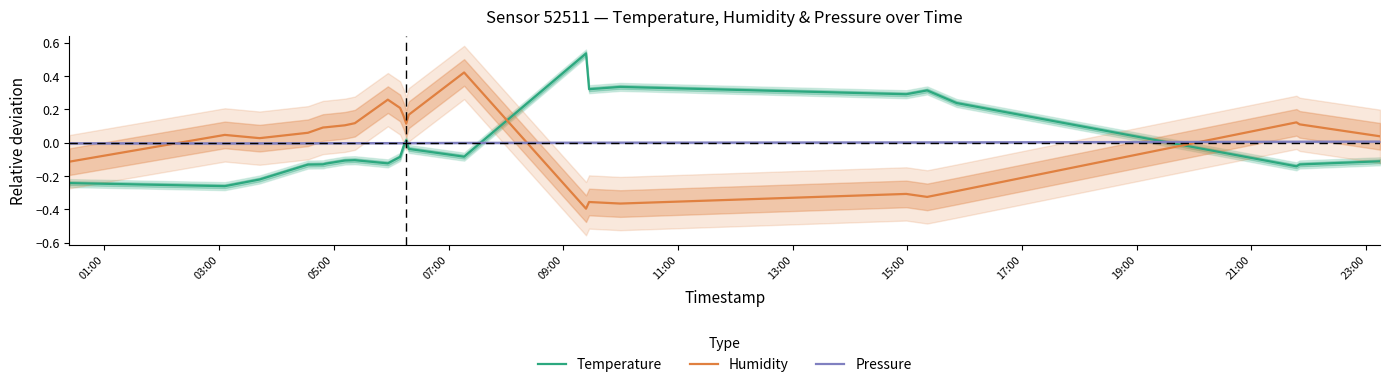

Rank the series by their maximum value, from highest to lowest.

Temperature, Humidity, Pressure